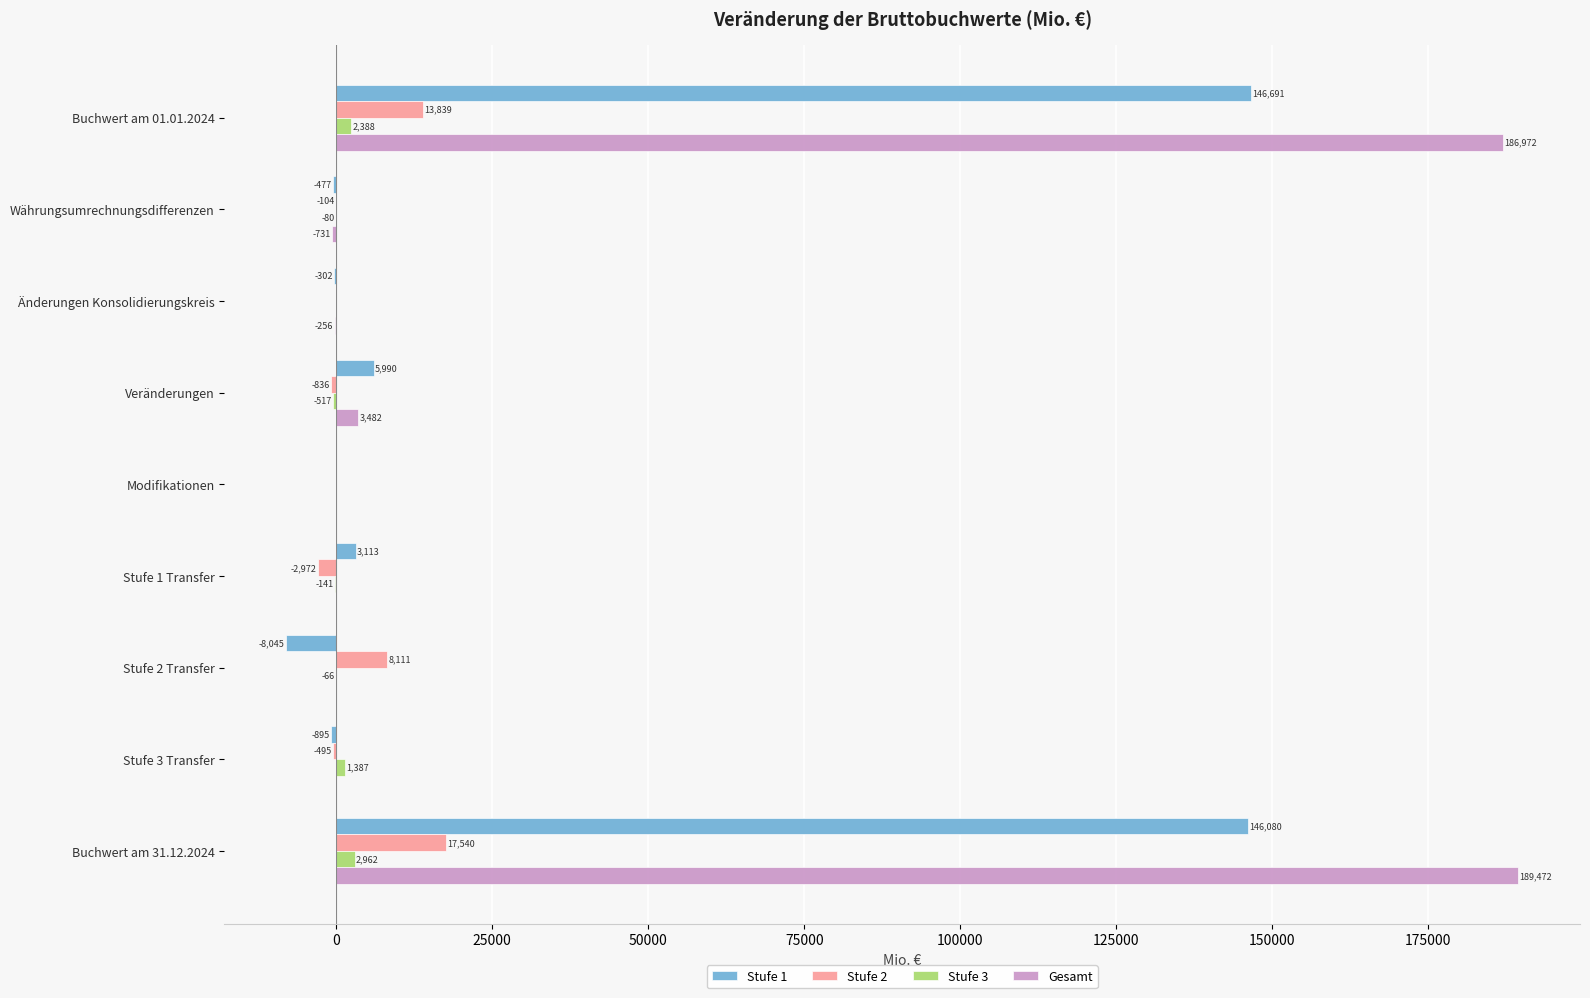

True or false: Stufe 1 has a value of -895 at Stufe 3 Transfer.

True